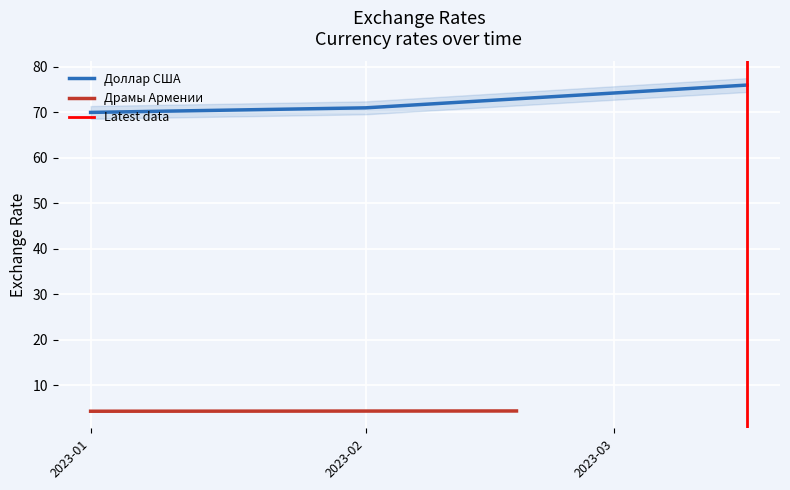

What is the highest value of the Доллар США series?

76.0